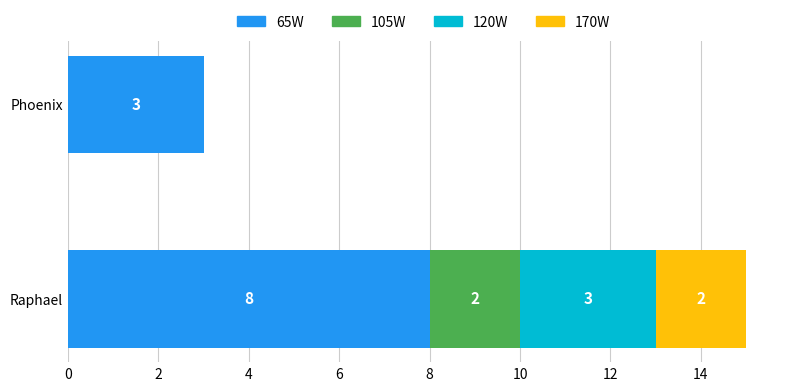

At which category is the sum across all series the highest?

Raphael